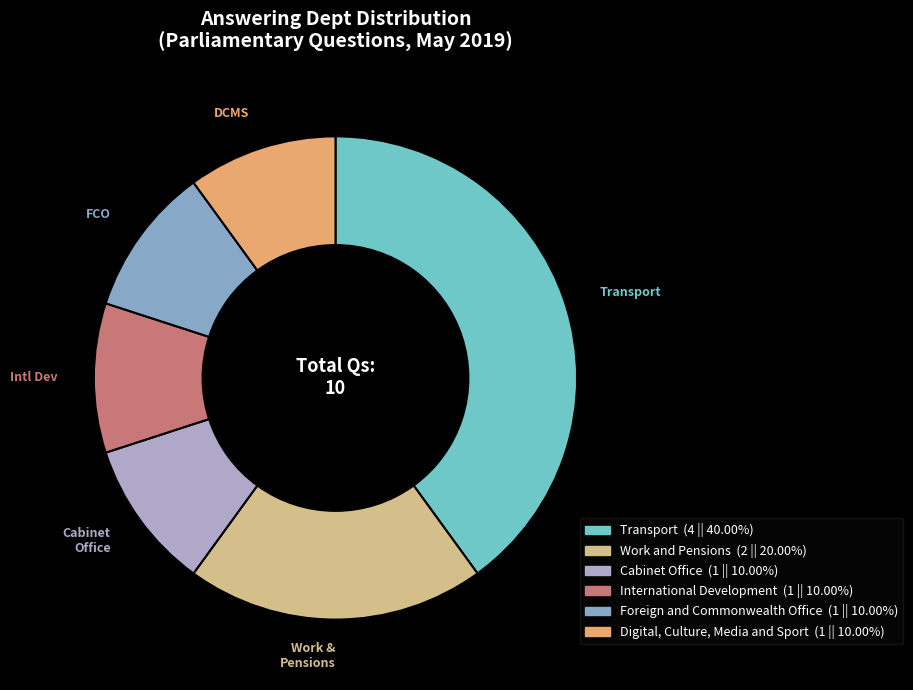

How many segments does this pie chart have?

6